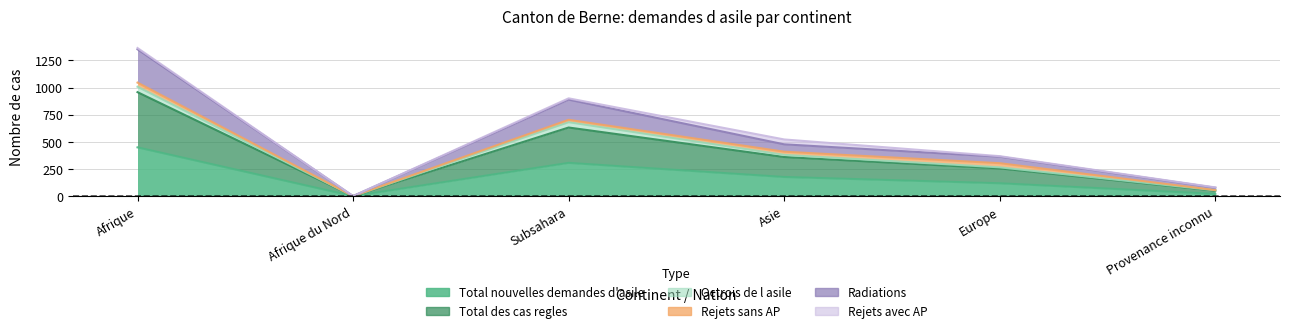

At which label does Radiations first exceed 360?

Afrique